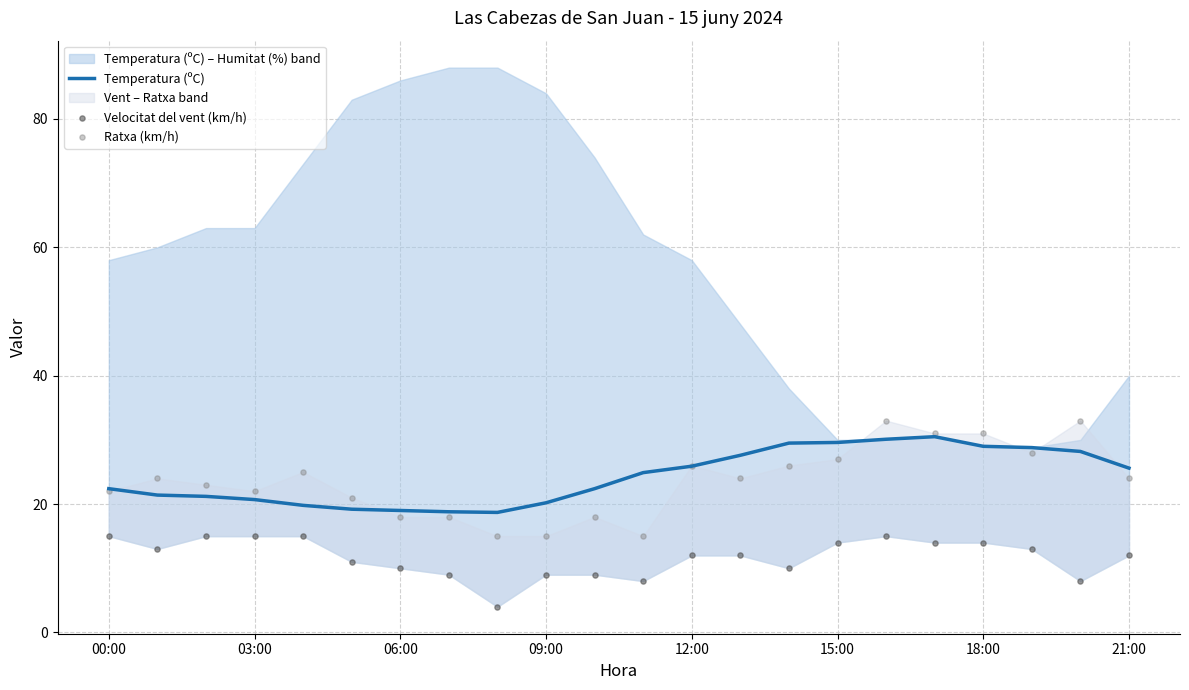

The Temperatura (ºC) series shows 20.2 at 09:00. True or false?

True